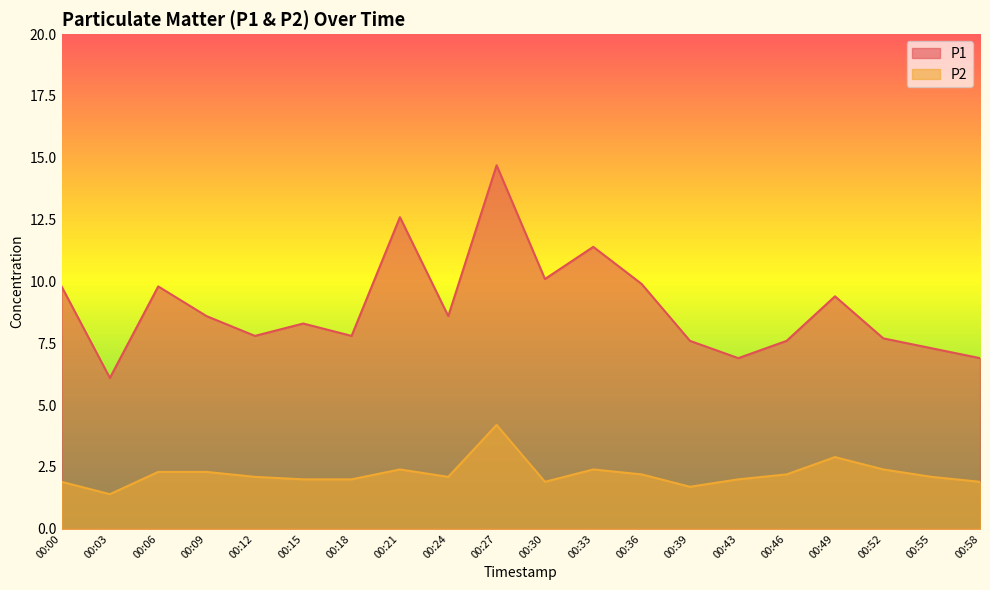

Is it true that P1 equals 7.3 at 00:55?

True